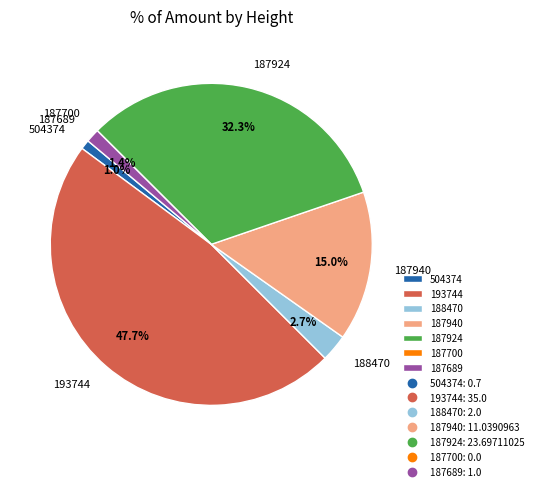

Is it true that 187924 is 32% of the pie?

True